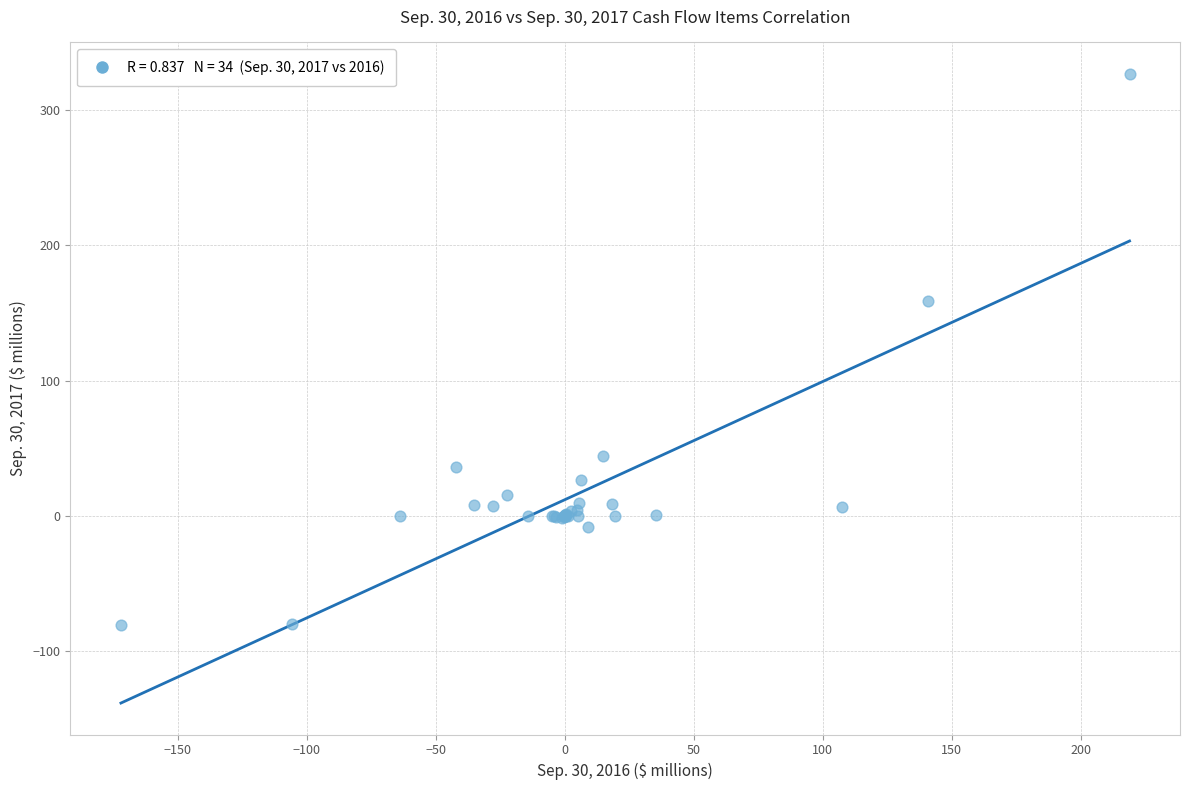

What Y value in the scatter plot is closest to 123?

159.2